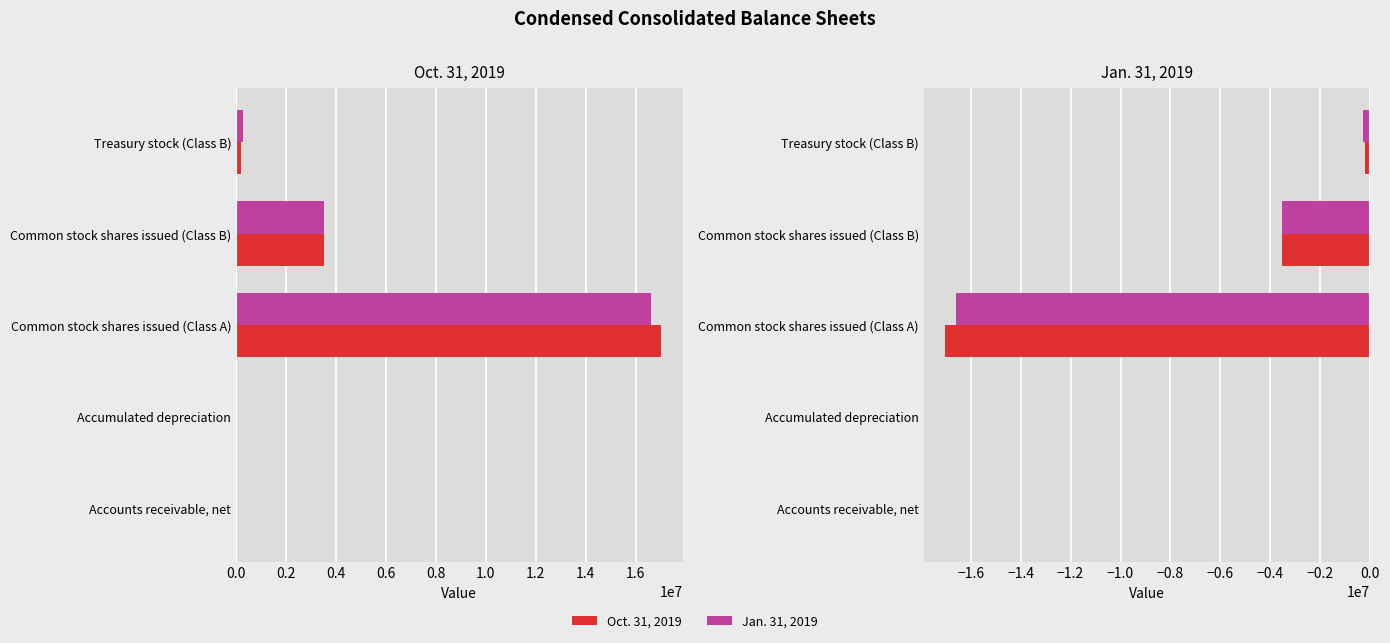

How many values in the Oct. 31, 2019 series are below -216378?

2